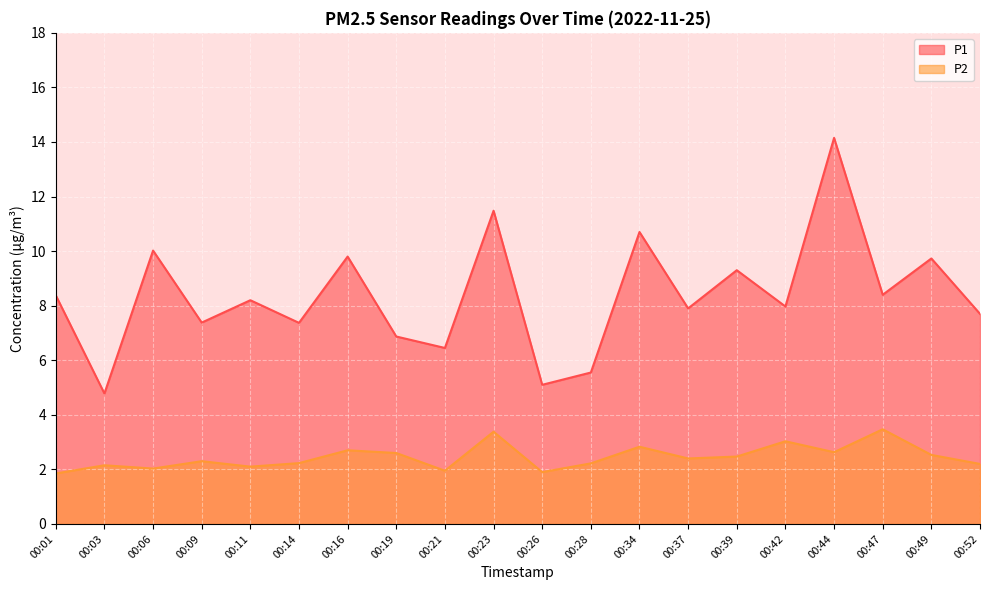

Which series changed the most between 00:28 and 00:47?

P1